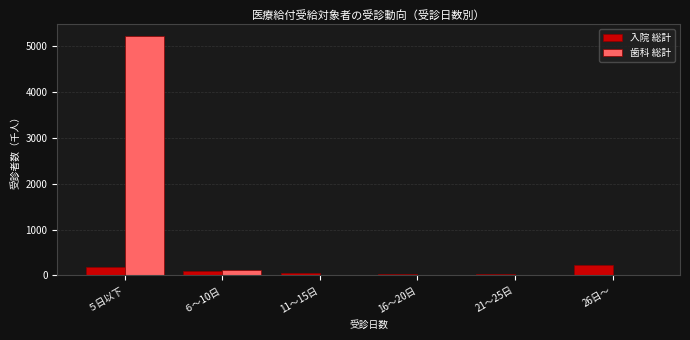

At which category does the chart reach its peak across all series?

５日以下